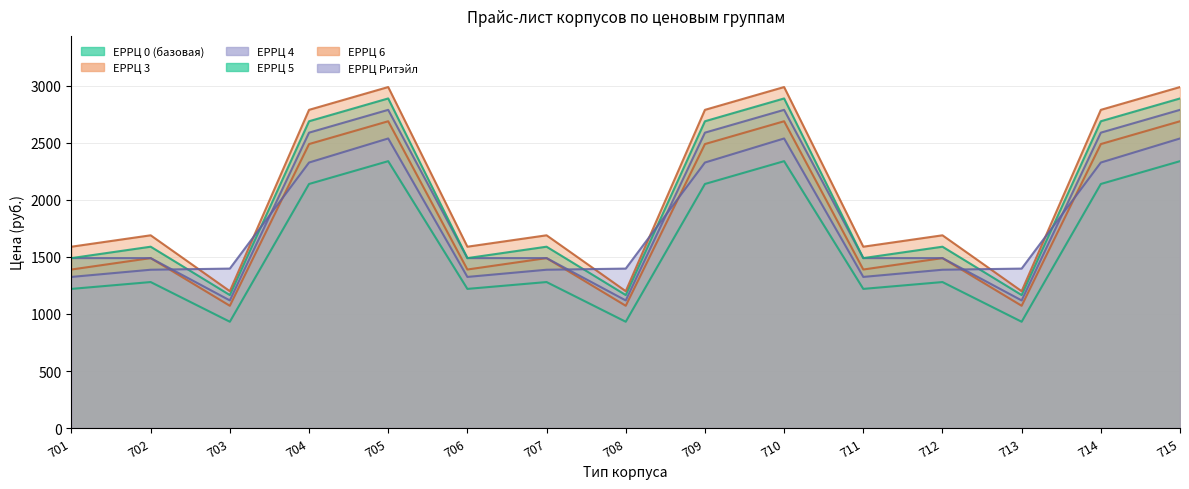

Is the value of ЕРРЦ 3 at 708 greater than the value of ЕРРЦ 5 at 707?

No